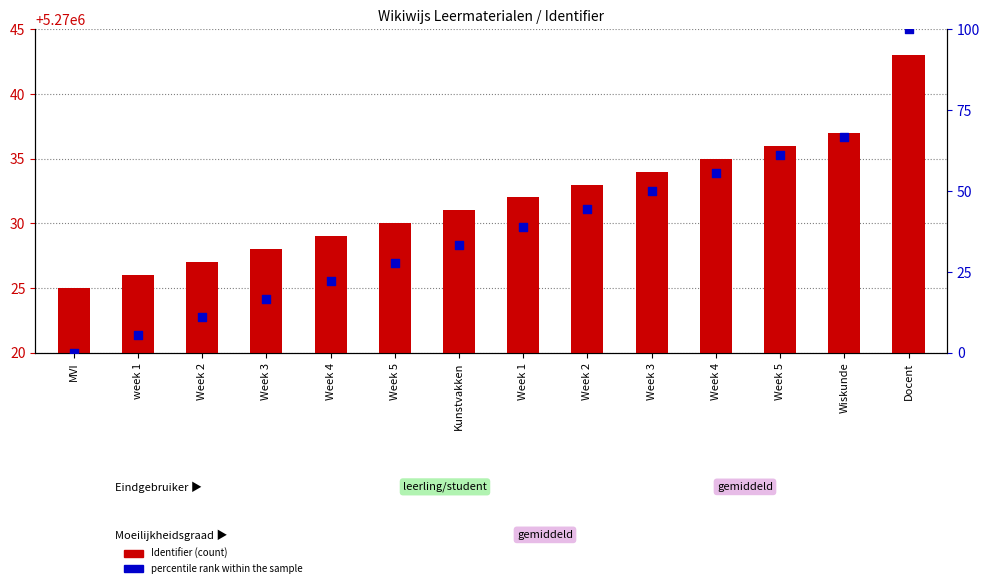

Which series has the widest spread of Y values?

percentile rank within the sample